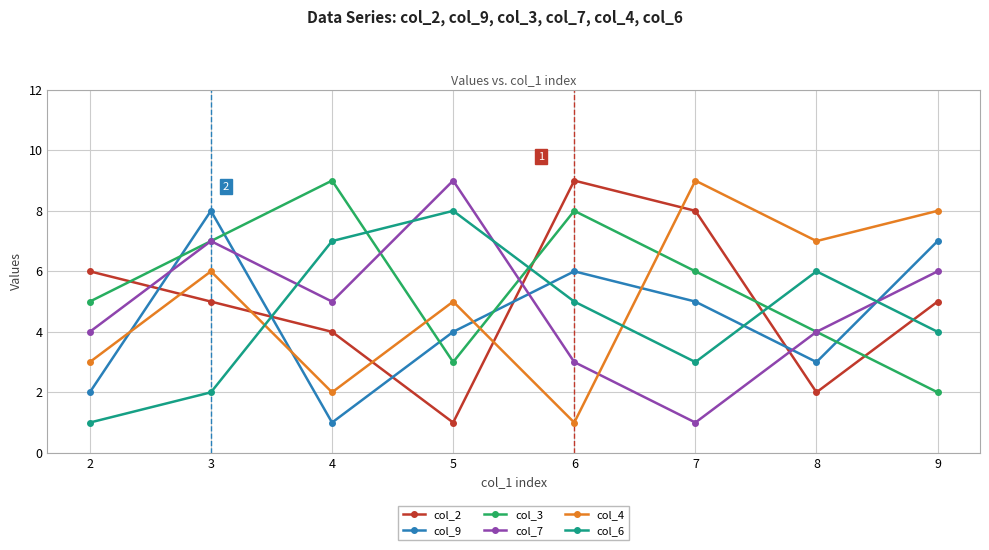

True or false: col_6 has more than 2 interior local peaks.

False